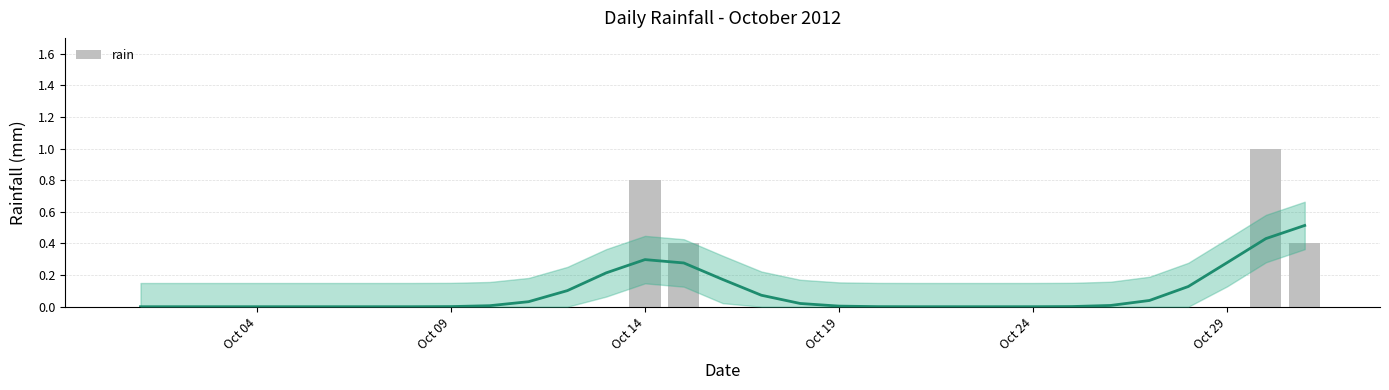

What is the difference between the maximum and minimum values?

1.0